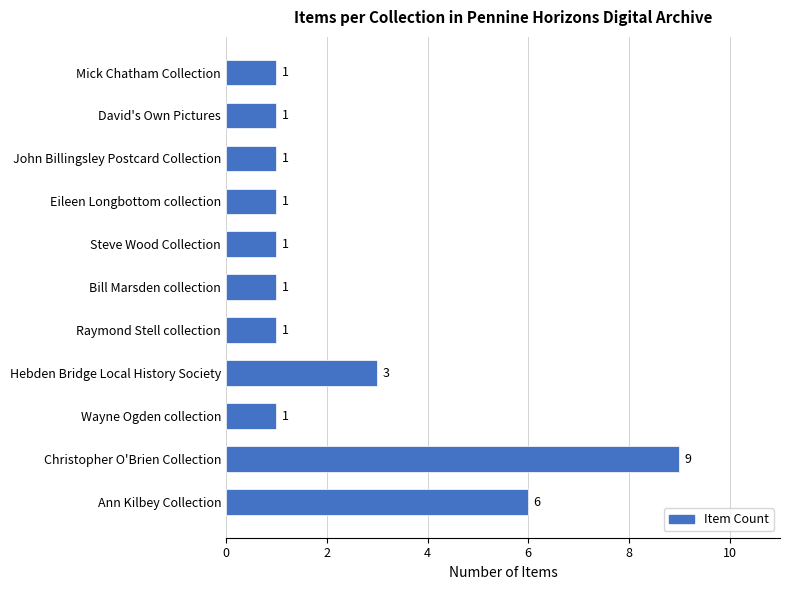

True or false: the data shows 1 at Bill Marsden collection.

True